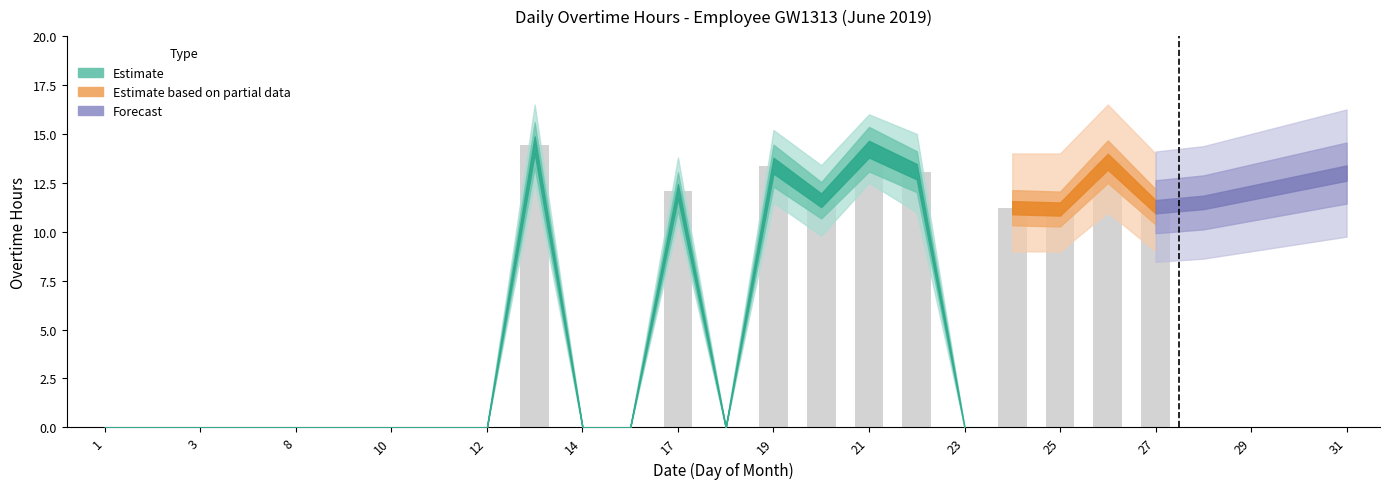

What is the maximum value shown in the chart?

14.4